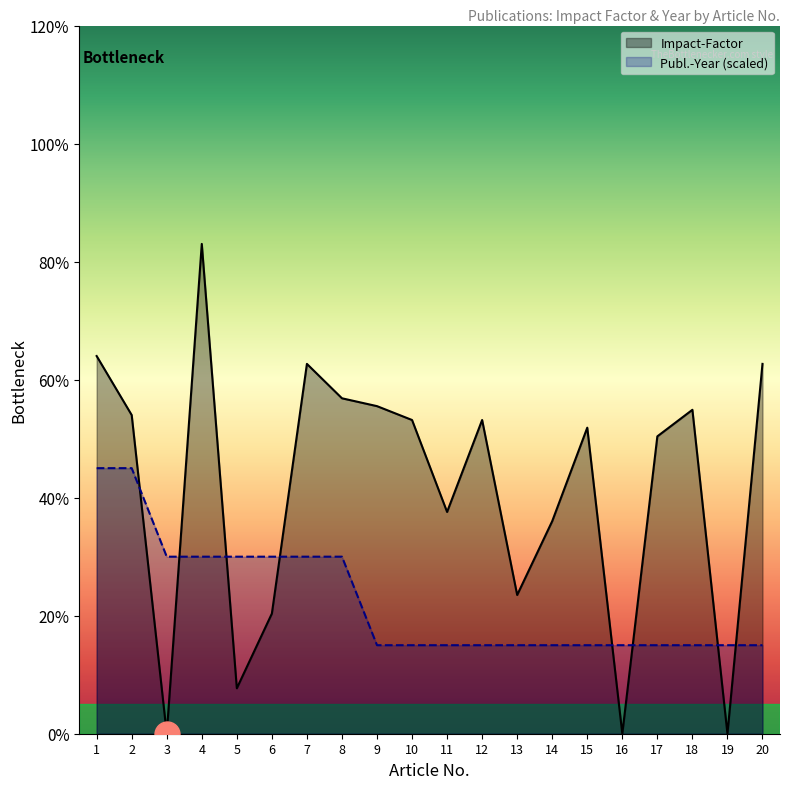

At how many categories does at least one series exceed 3?

14